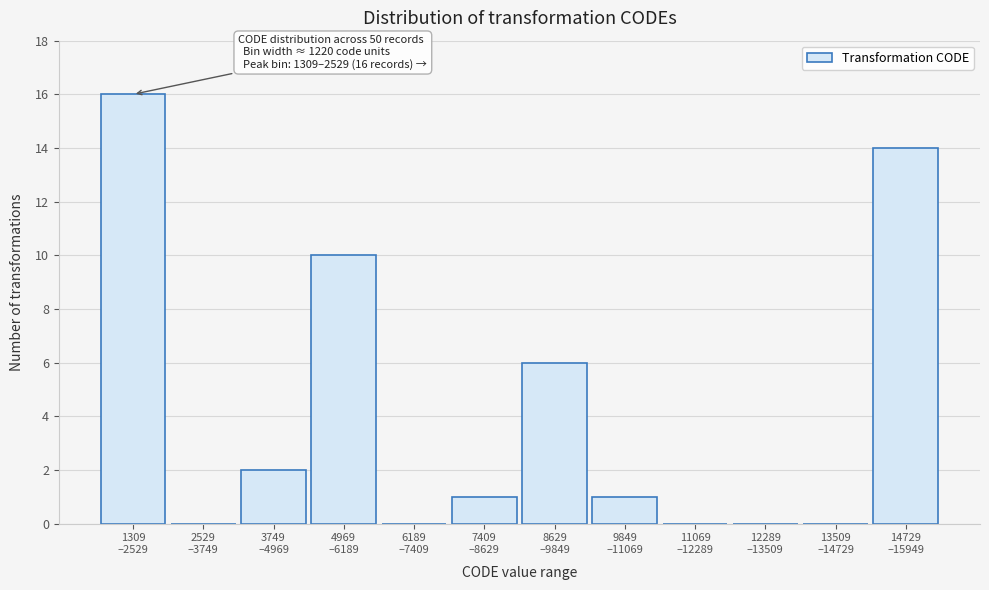

What is the greatest value displayed?

16